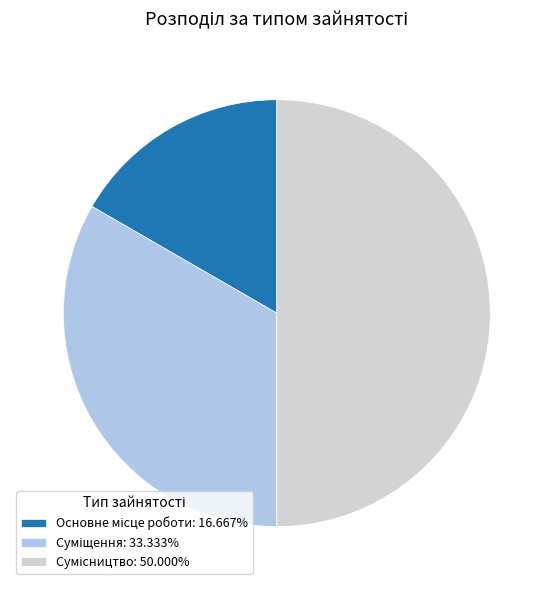

Approximately how many times larger is the value at Сумісництво compared to Основне місце роботи?

3.0